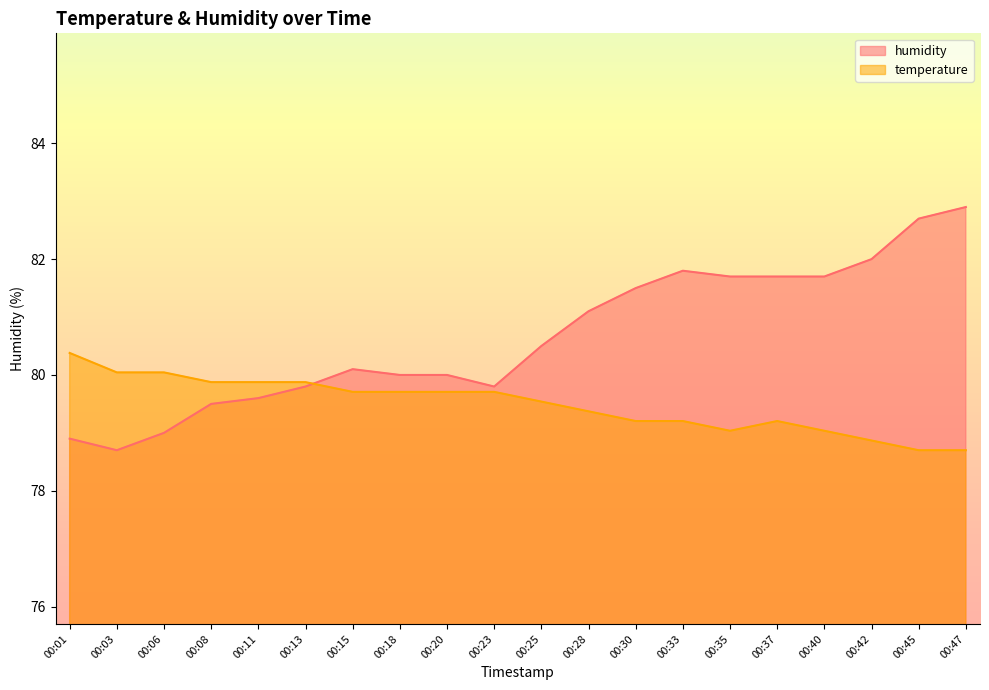

In temperature, how many points are higher than both neighbors (excluding endpoints)?

1